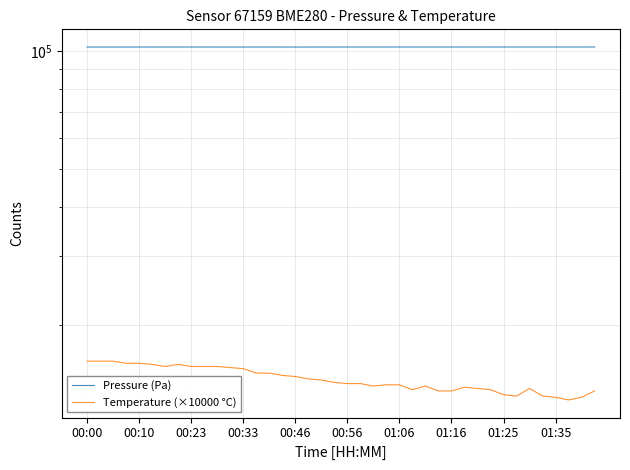

Is the value of Pressure (Pa) at 21 greater than the value of Temperature (×10000 °C) at 10?

Yes